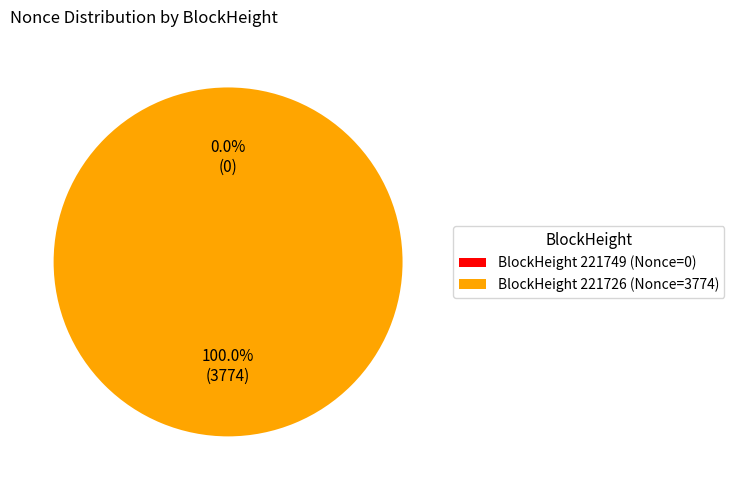

Is there a majority slice in this chart?

Yes